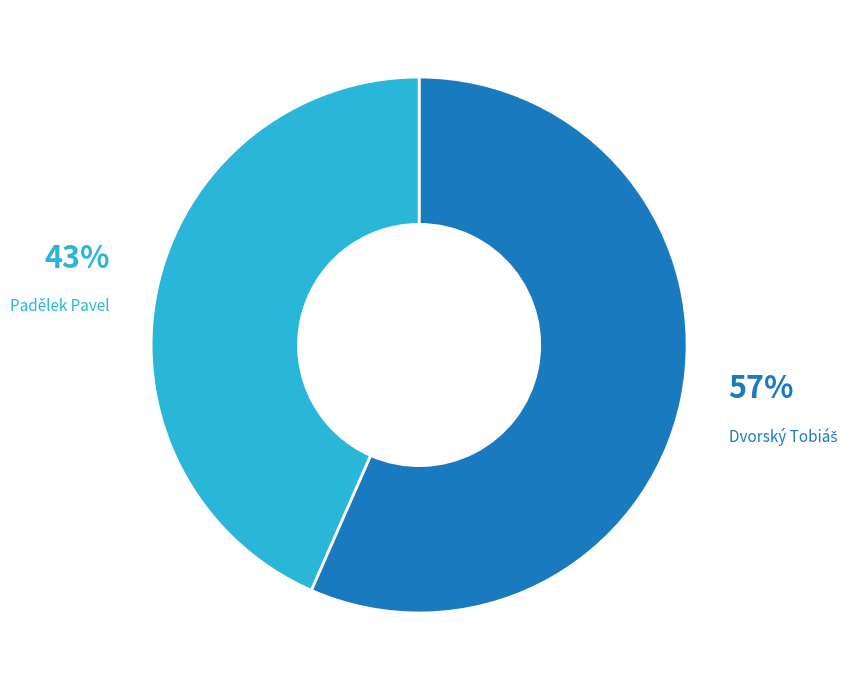

Is there any slice that represents more than half of the pie?

Yes